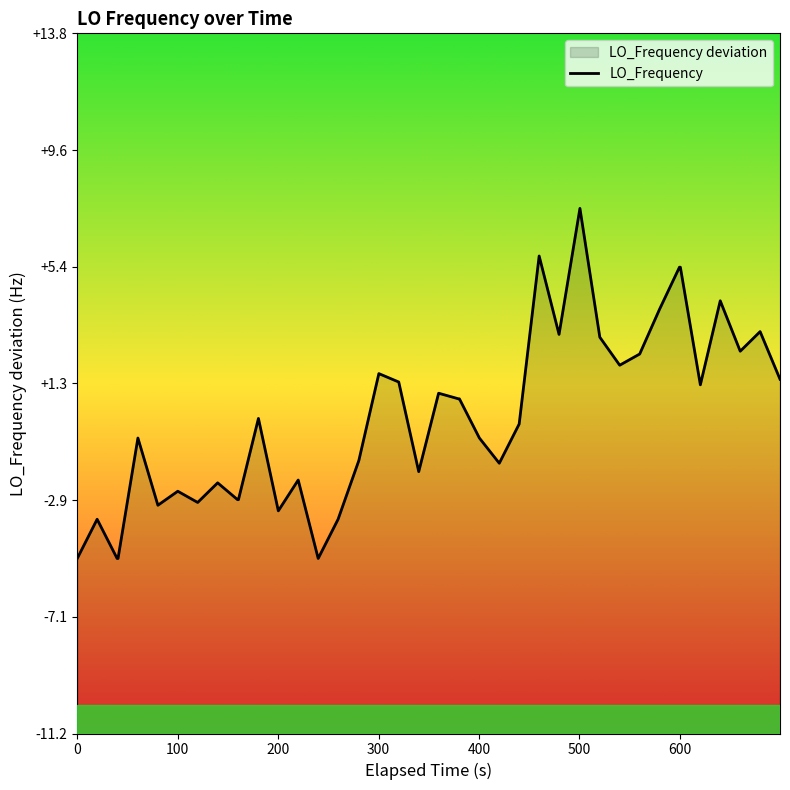

Reading left to right, extract all data points from this chart.

-5.0	-3.6	-5.0	-5.0	-0.7	-3.1	-2.6	-3.0	-2.3	-2.9	-2.9	0.0	-3.3	-2.2	-5.0	-3.6	-1.5	1.6	1.3	-1.9	0.9	0.7	0.7	-0.7	-1.6	-0.2	5.8	3.0	7.5	2.9	1.9	2.3	3.9	5.4	5.4	1.2	4.2	2.4	3.1	1.4